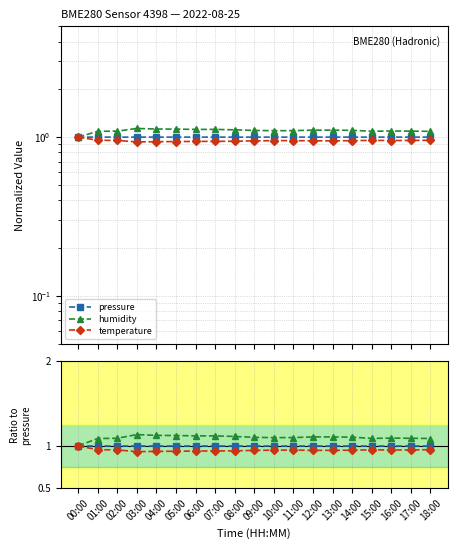

Reading left to right, what are all the values shown in this chart?

pressure: 1.0	1.0	1.0	1.0	1.0	1.0	1.0	1.0	1.0	1.0	1.0	1.0	1.0	1.0	1.0	1.0	1.0	1.0	1.0
humidity: 1.0	1.1	1.1	1.1	1.1	1.1	1.1	1.1	1.1	1.1	1.1	1.1	1.1	1.1	1.1	1.1	1.1	1.1	1.1
temperature: 1.0	1.0	1.0	0.9	0.9	0.9	0.9	0.9	0.9	0.9	0.9	1.0	0.9	0.9	0.9	1.0	1.0	1.0	1.0